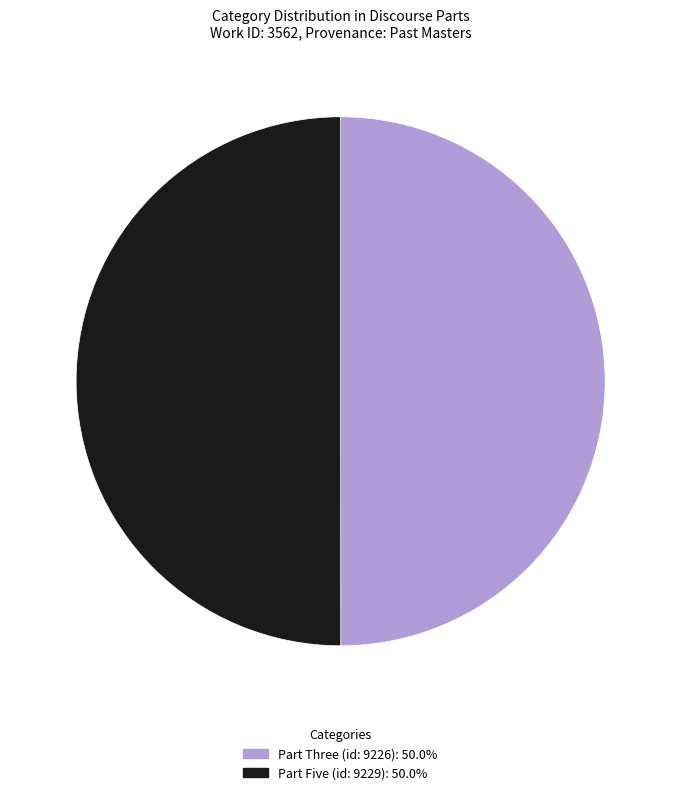

Which category has the smallest portion of the pie?

Part Three (id: 9226)